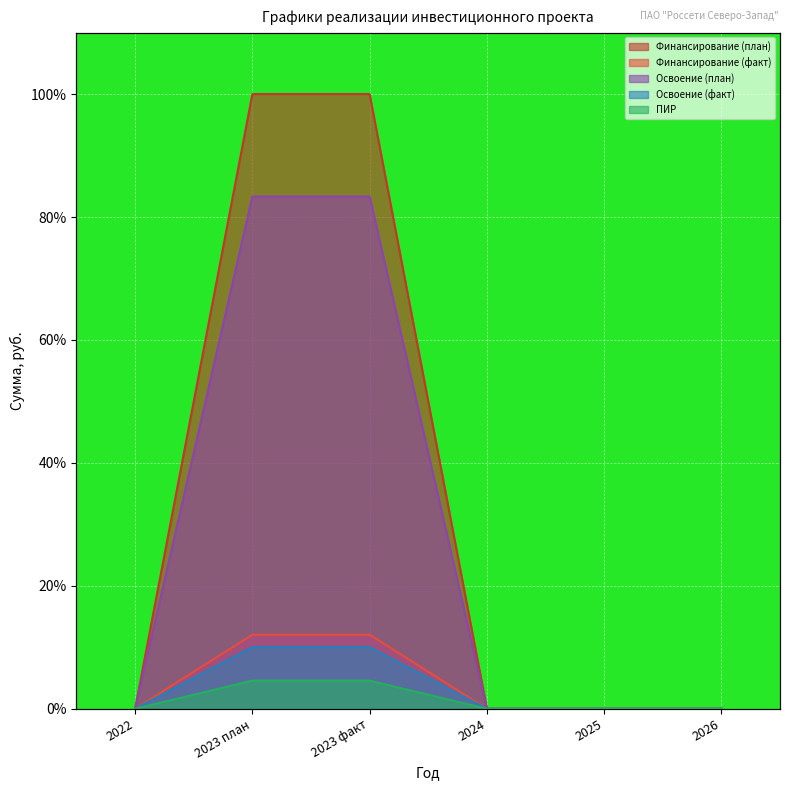

Is it true that Освоение (факт) equals -50.9 at 2022?

False